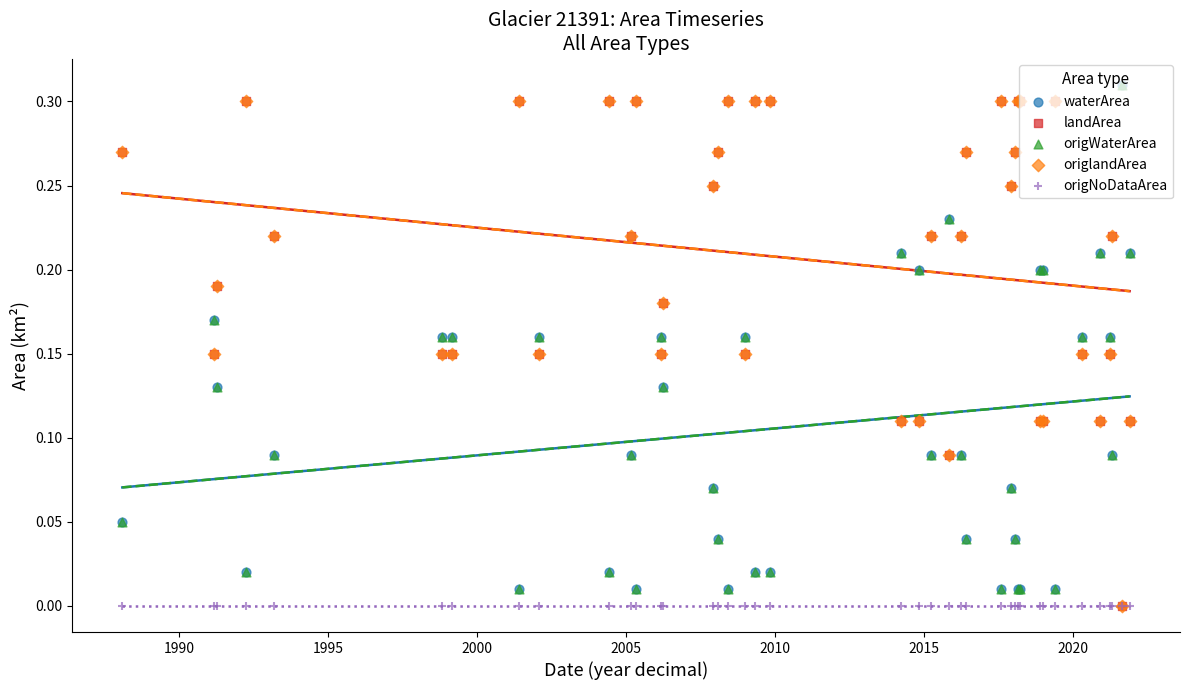

Is the value of landArea at 38 greater than the value of origlandArea at 26?

No